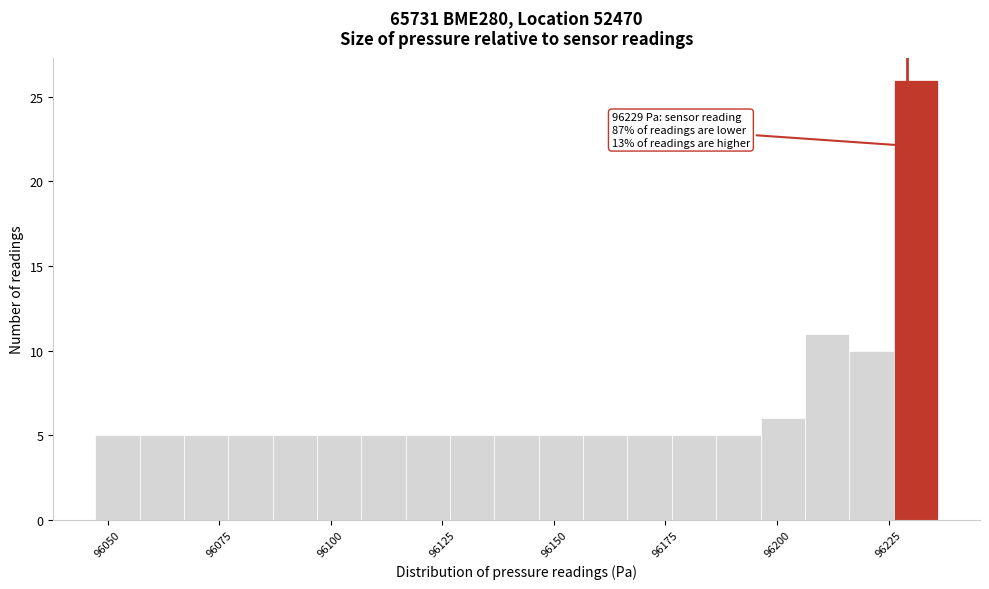

Around what value on the x-axis is the tallest bar? Give the approximate position of its centre, as read against the axis.

96230